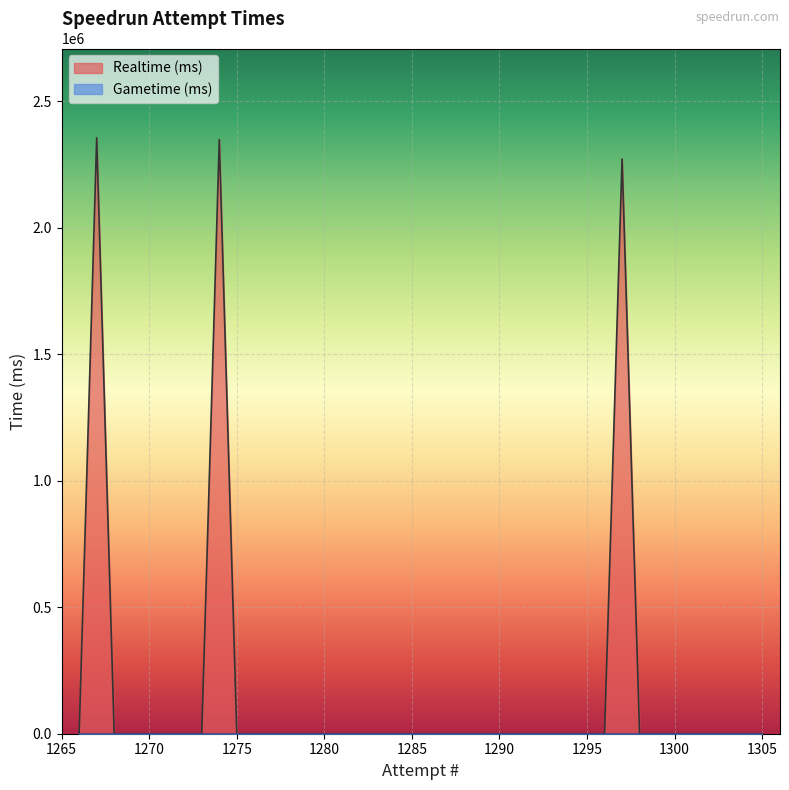

Is the value of Gametime (ms) at 1291 greater than the value of Realtime (ms) at 1305?

No